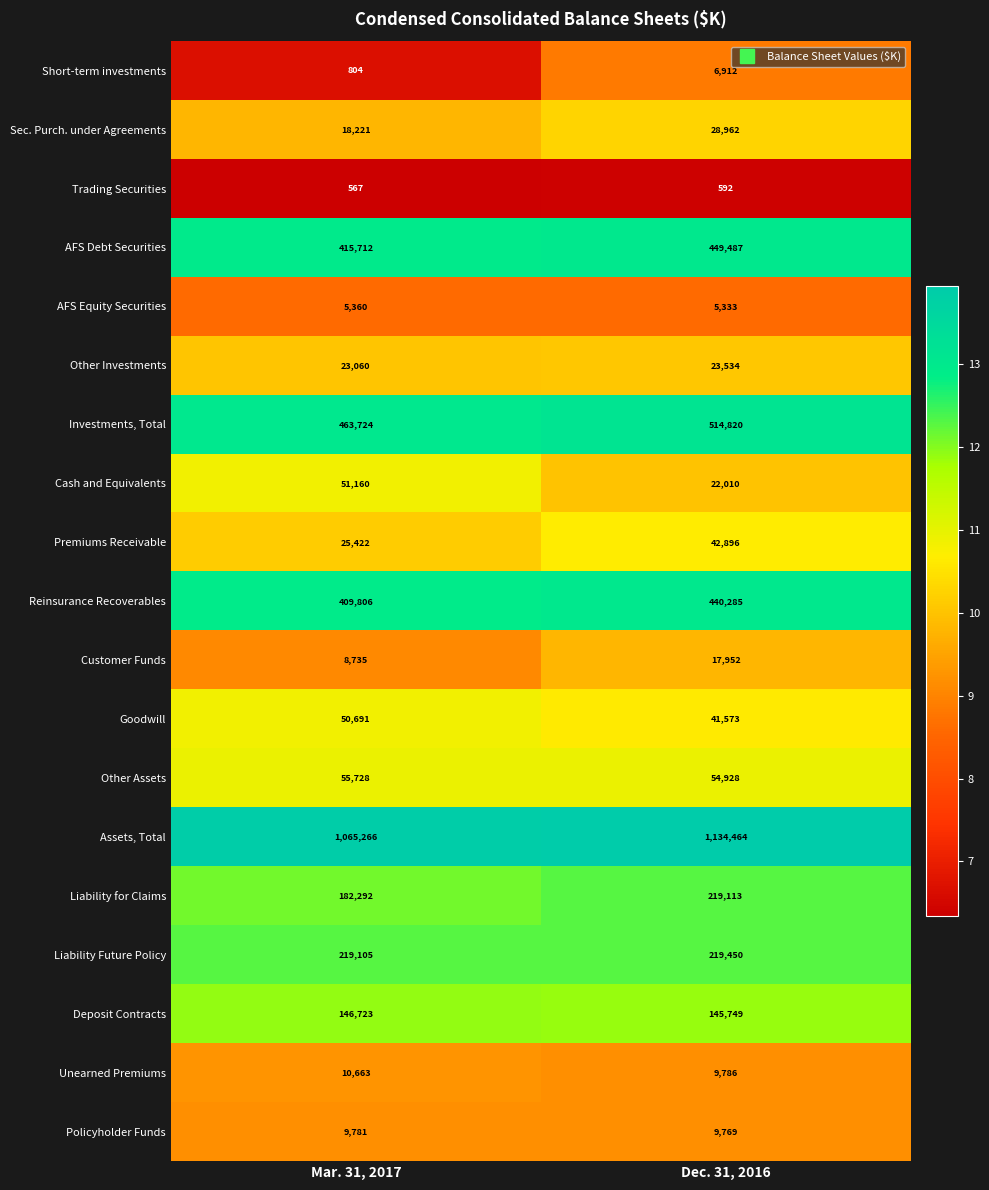

Which series has the largest range (max minus min)?

Assets, Total